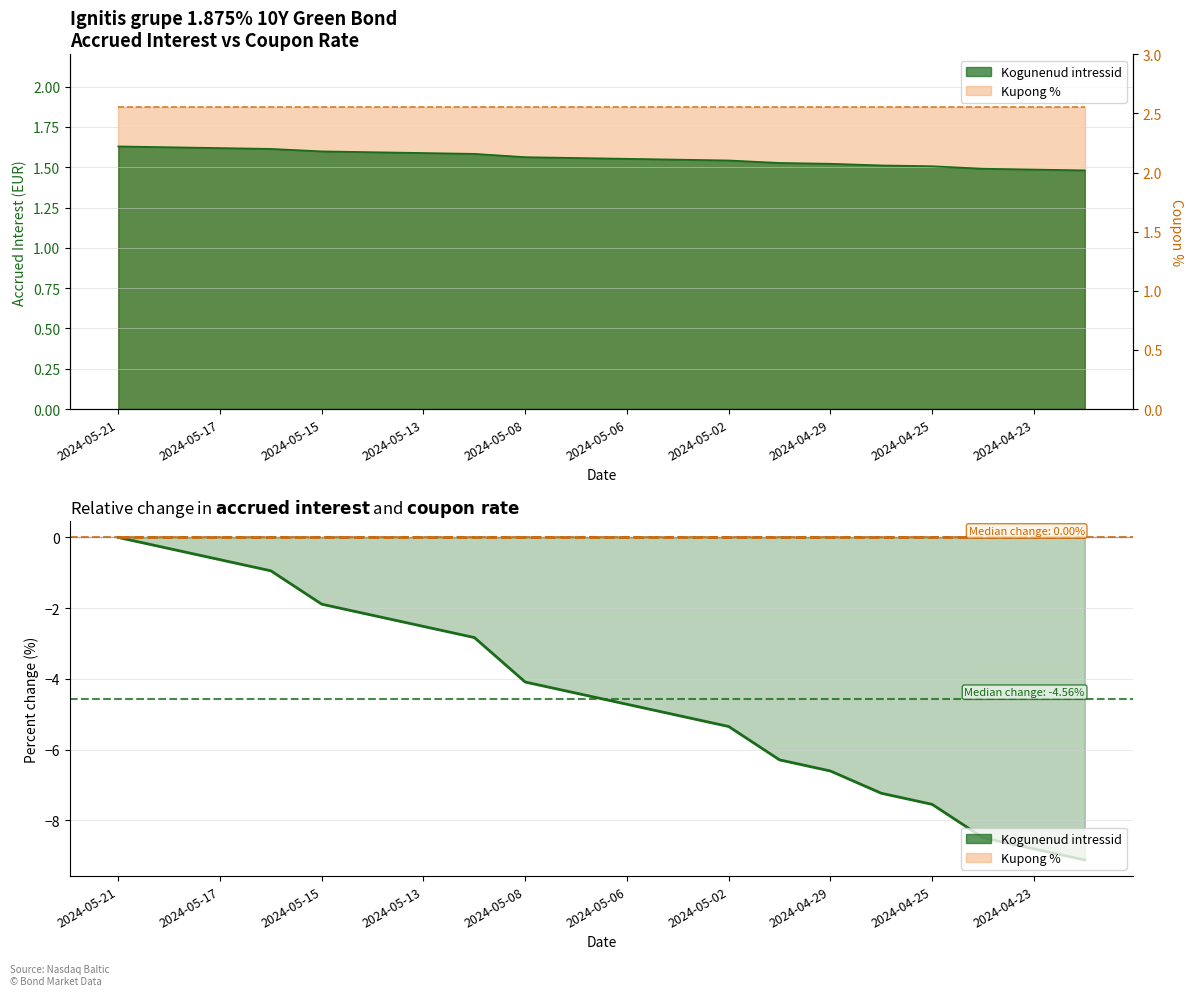

Which category has the highest value across all series?

2024-05-21